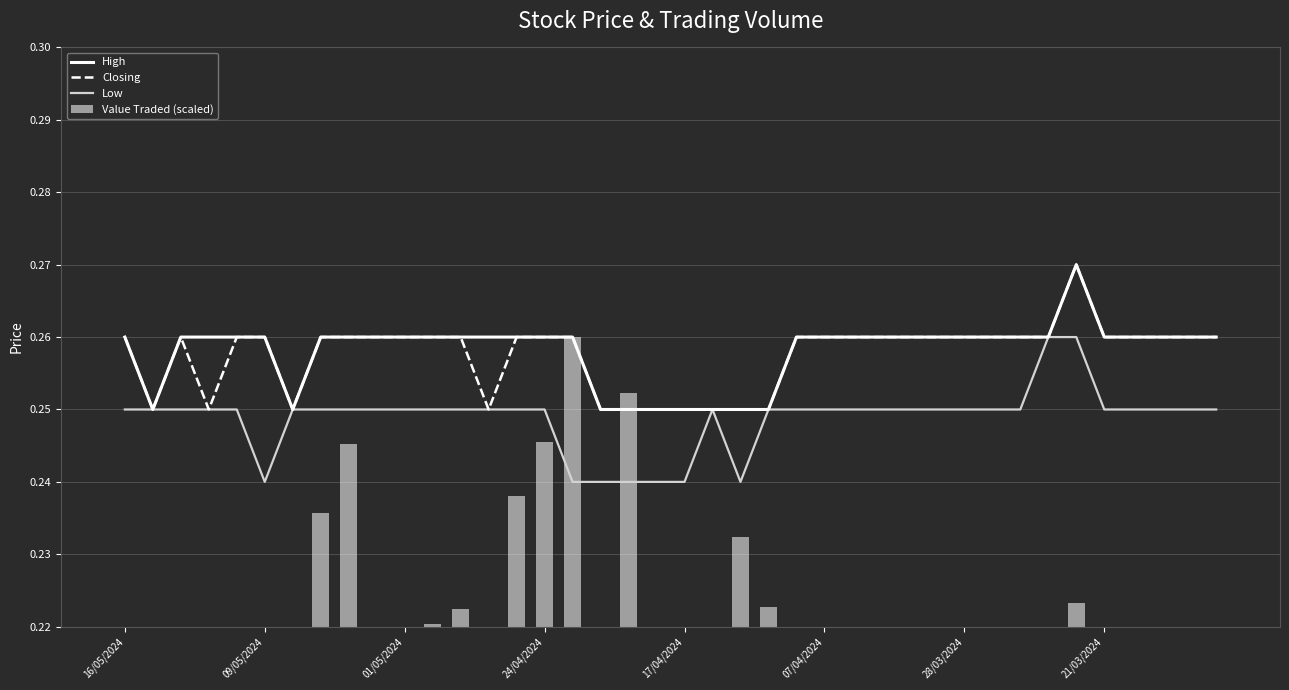

What is the lowest value of the High series?

0.2